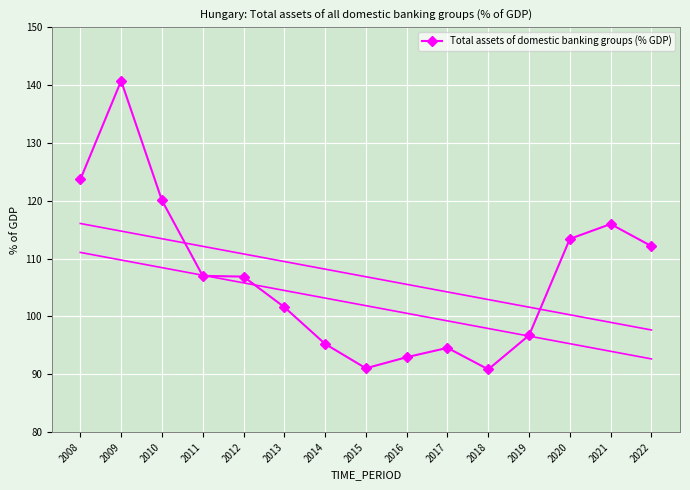

True or false: the data shows 106.9 at 2012.

True